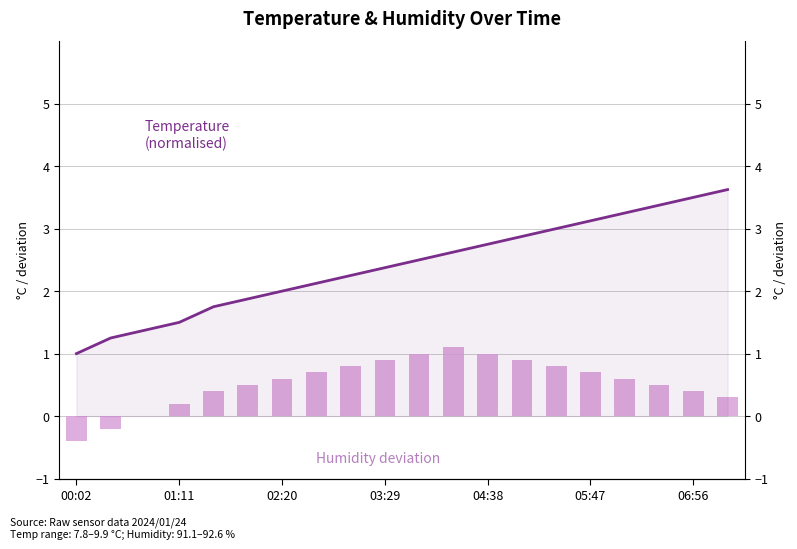

What is the value of the Temperature (normalised) bar at the 13th from the left?

2.7